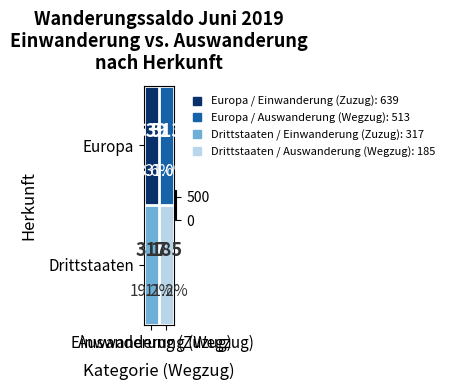

What is the total value across all series at Auswanderung (Wegzug)?

698